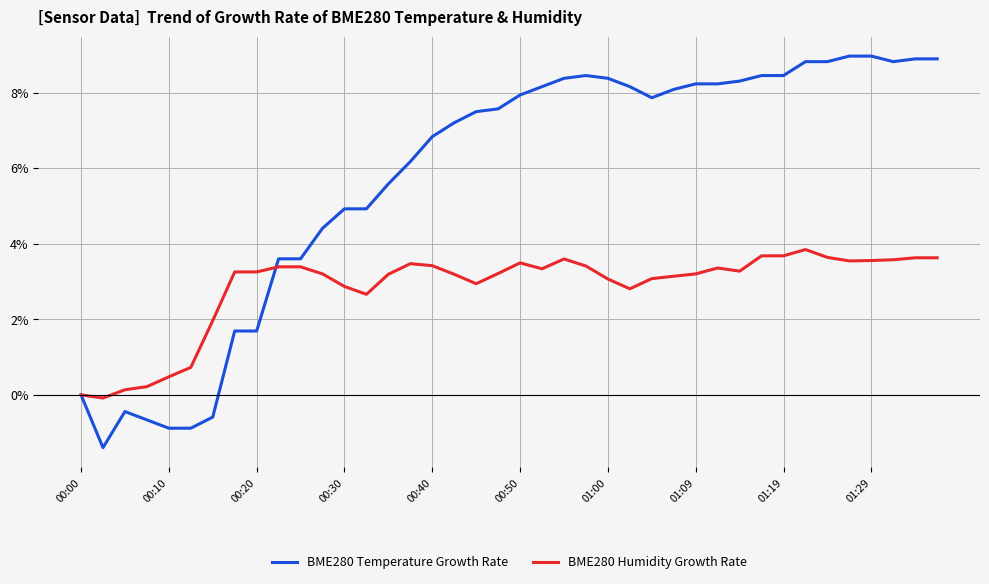

How many values in the BME280 Humidity Growth Rate series are below 3?

11